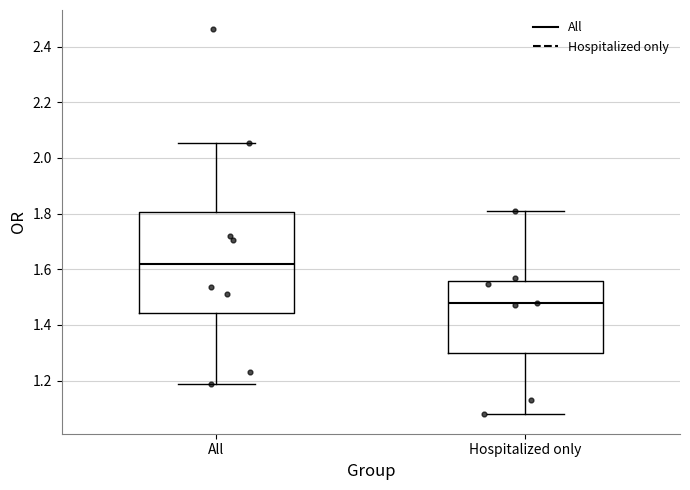

Which box's median line is the highest?

All